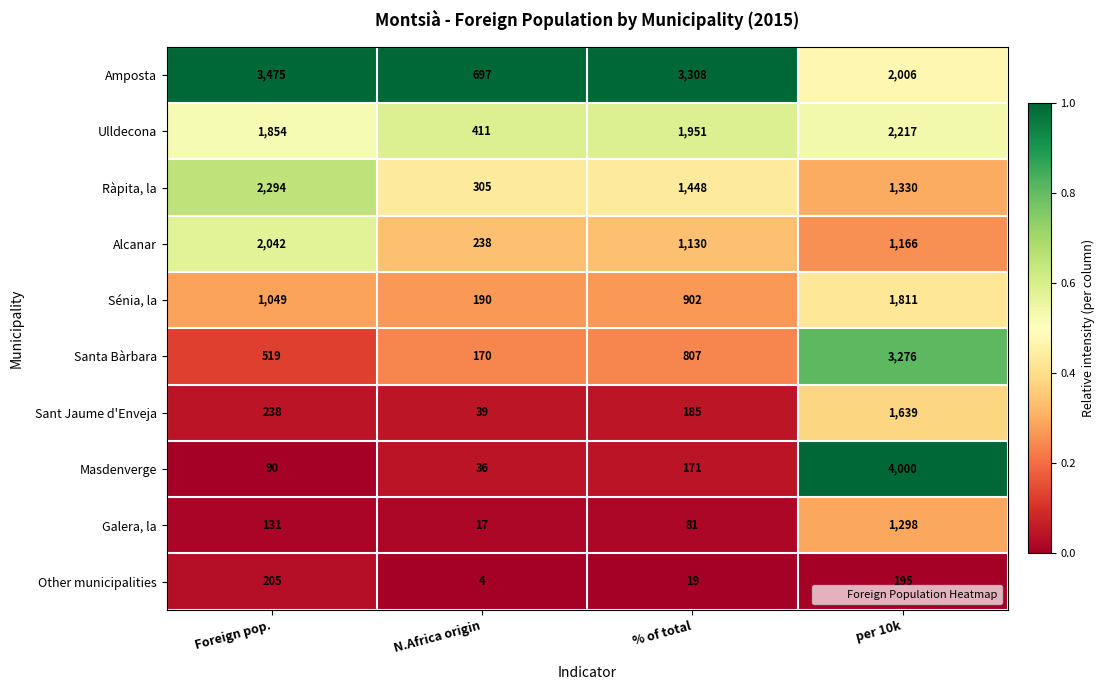

The Ràpita, la series shows 3294 at Foreign pop.. True or false?

False